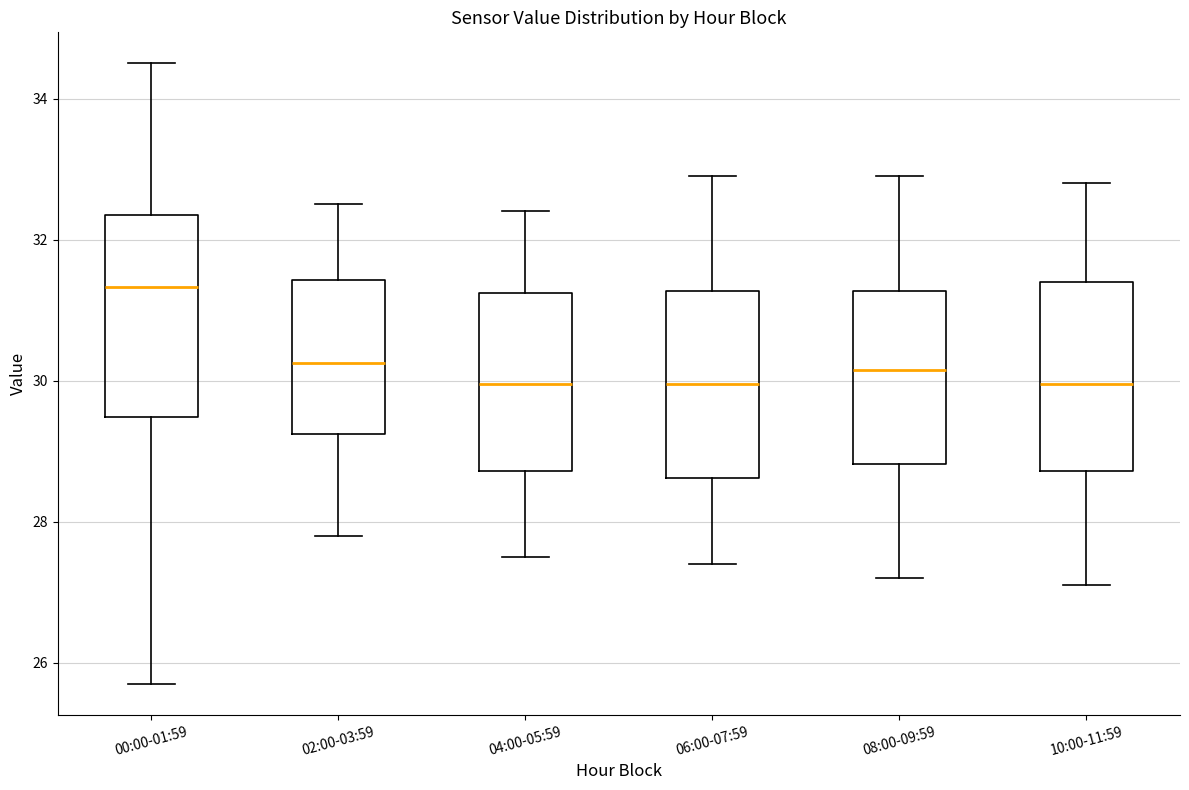

Where is the upper edge of the box for 02:00-03:59 on the y-axis? The values are not printed on the chart, so give them approximately, as read against the axis.

31.4